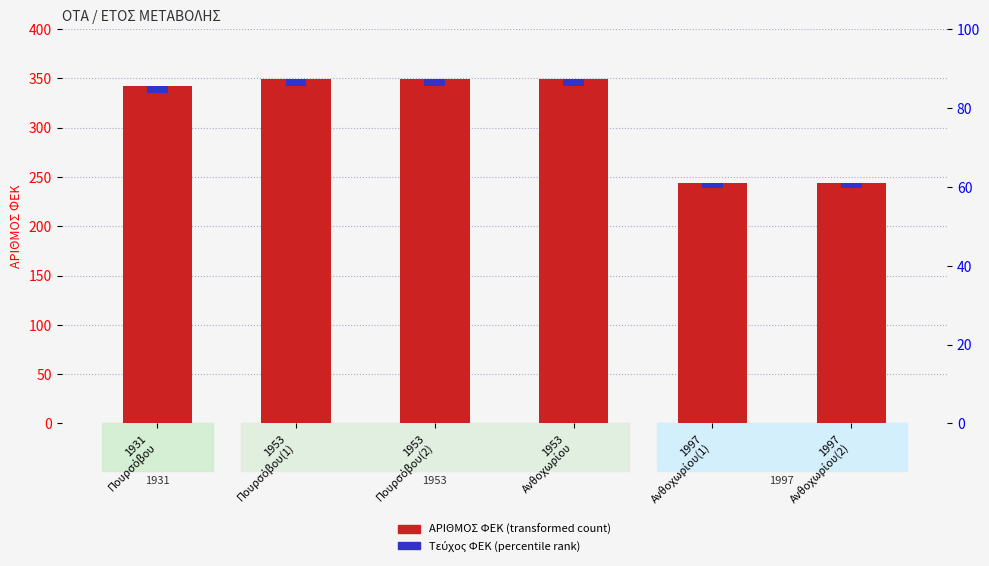

What is the total value across all series at 1997
Ανθοχωρίου(2)?

248.9